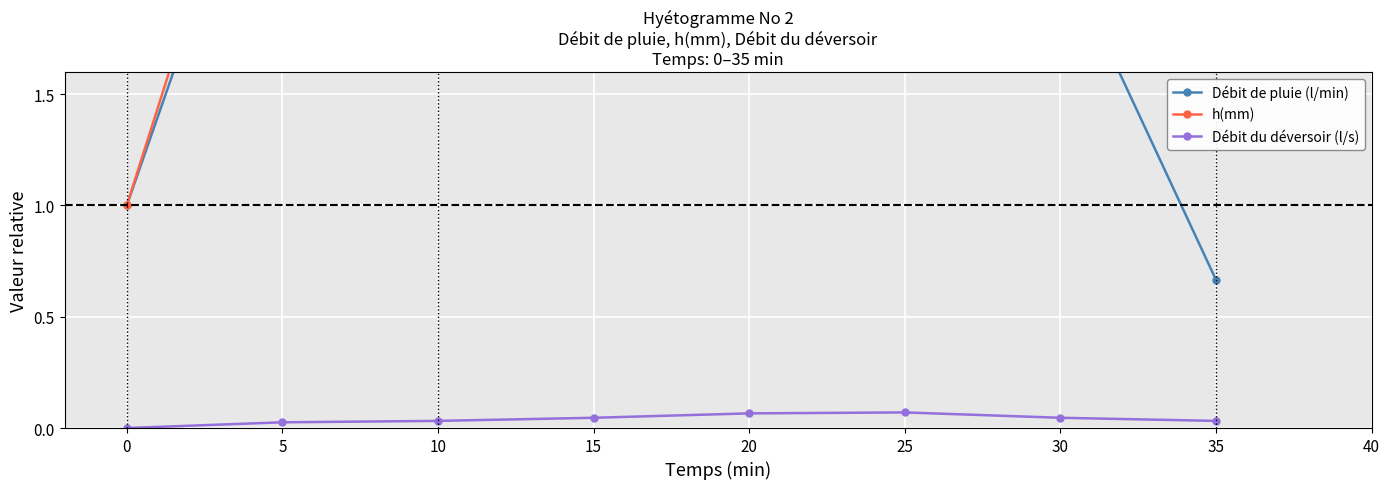

The Débit du déversoir (l/s) series shows 0.0 at 25. True or false?

False